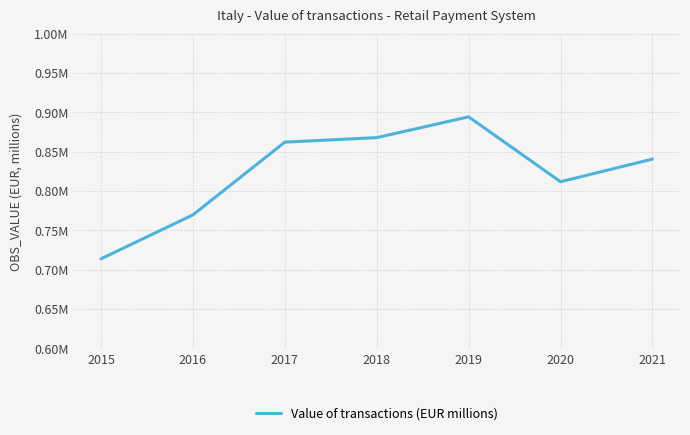

Read the value at 2018.

867879.1